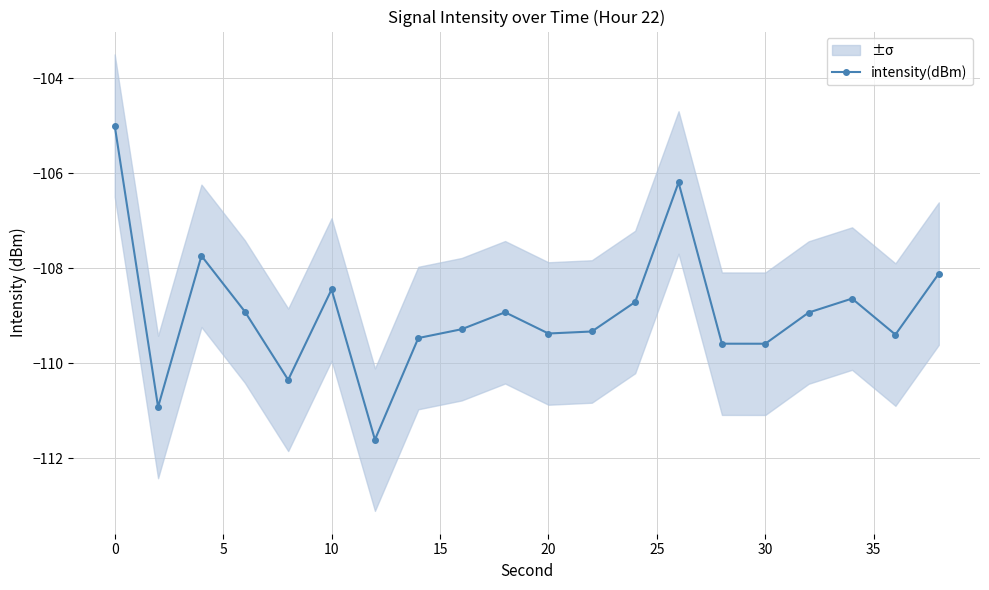

True or false: intensity(dBm) has more than 0 interior local peaks.

True